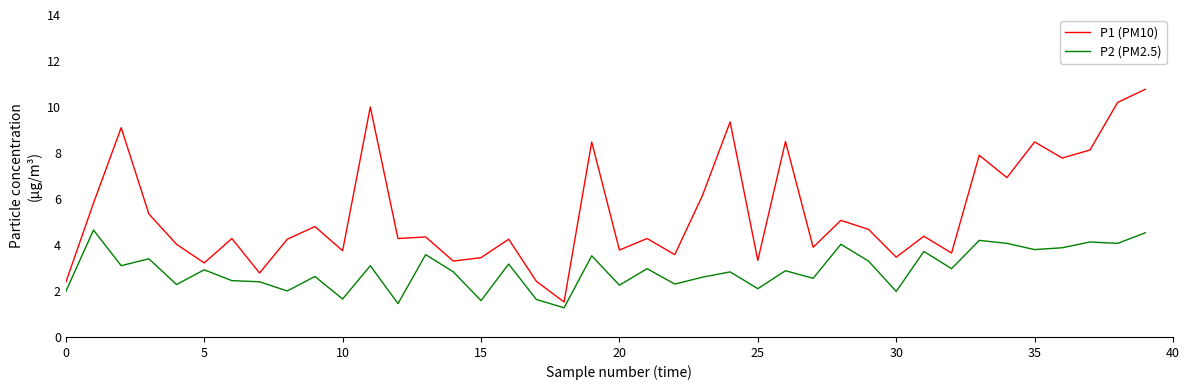

What is the highest value of the P1 (PM10) series?

10.8